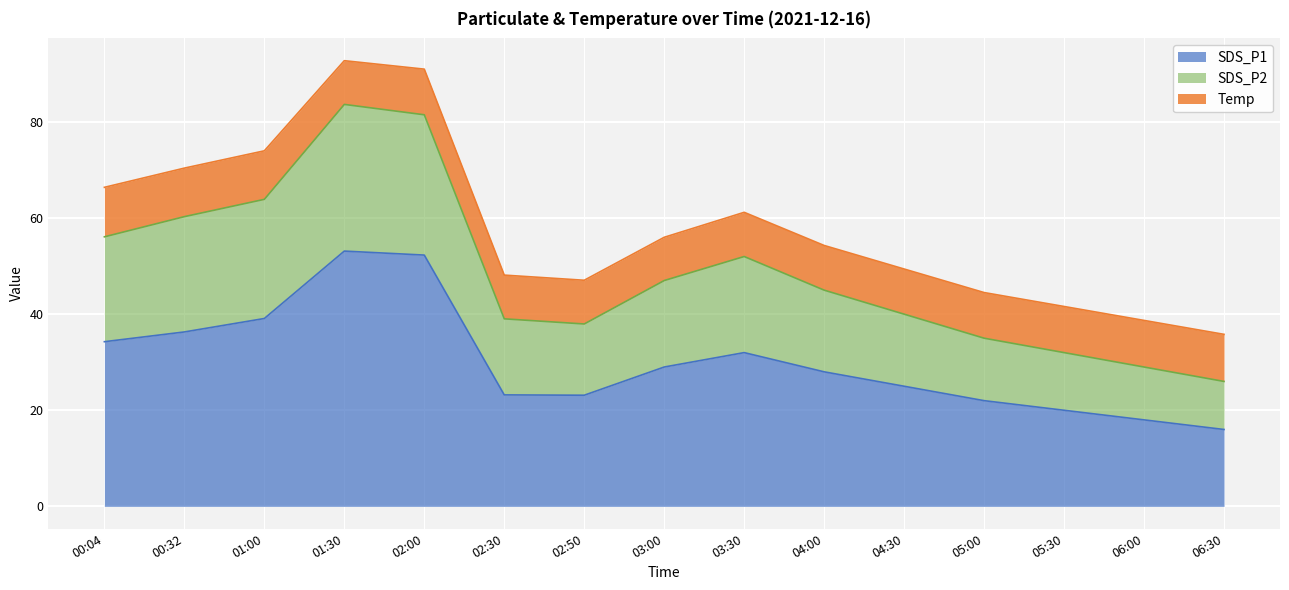

What is the minimum value for SDS_P1?

16.0